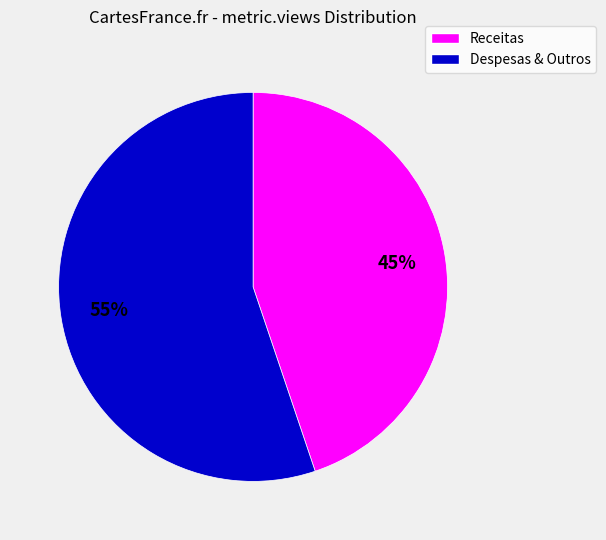

Combined, do Despesas & Outros and Receitas account for over 50%?

Yes